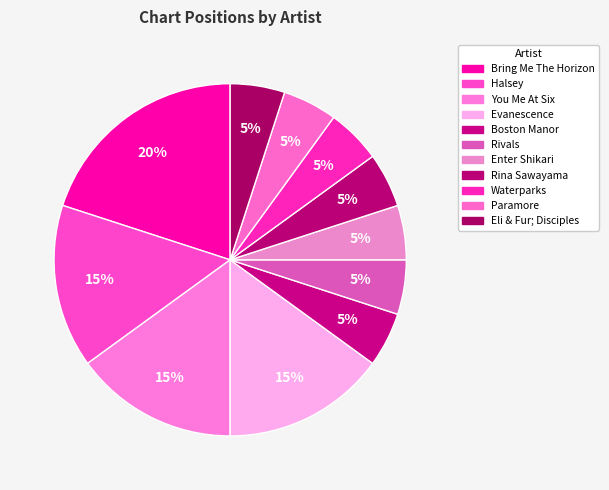

How many segments does this pie chart have?

11